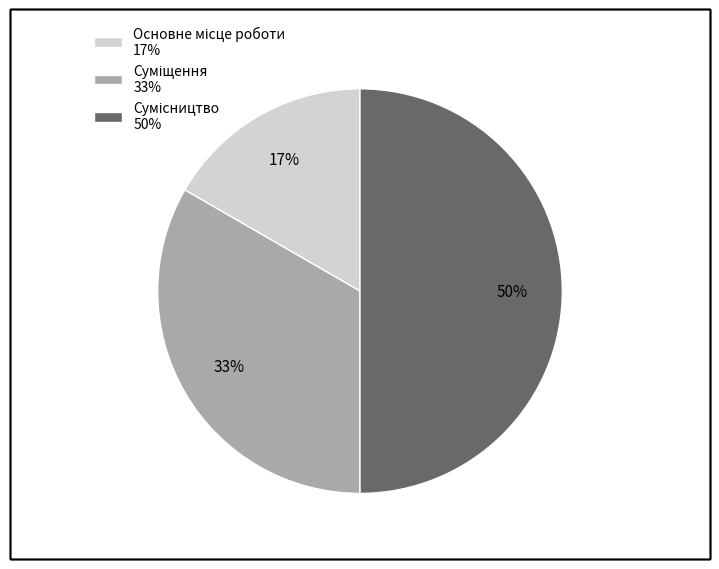

To the nearest percent, what is the difference between the largest and smallest slice percentages?

33%